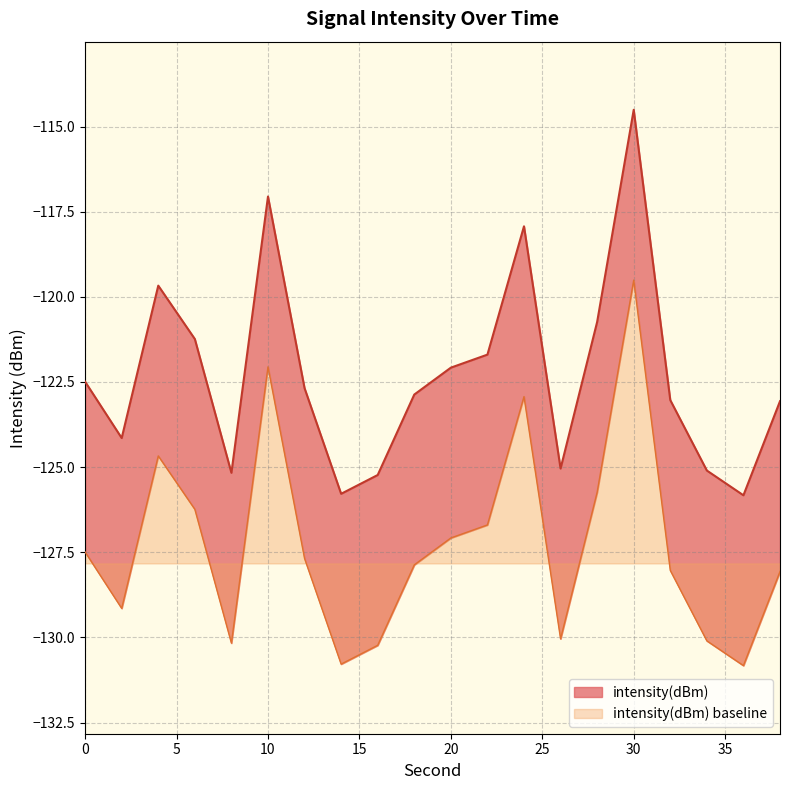

Where is the first local maximum?

4